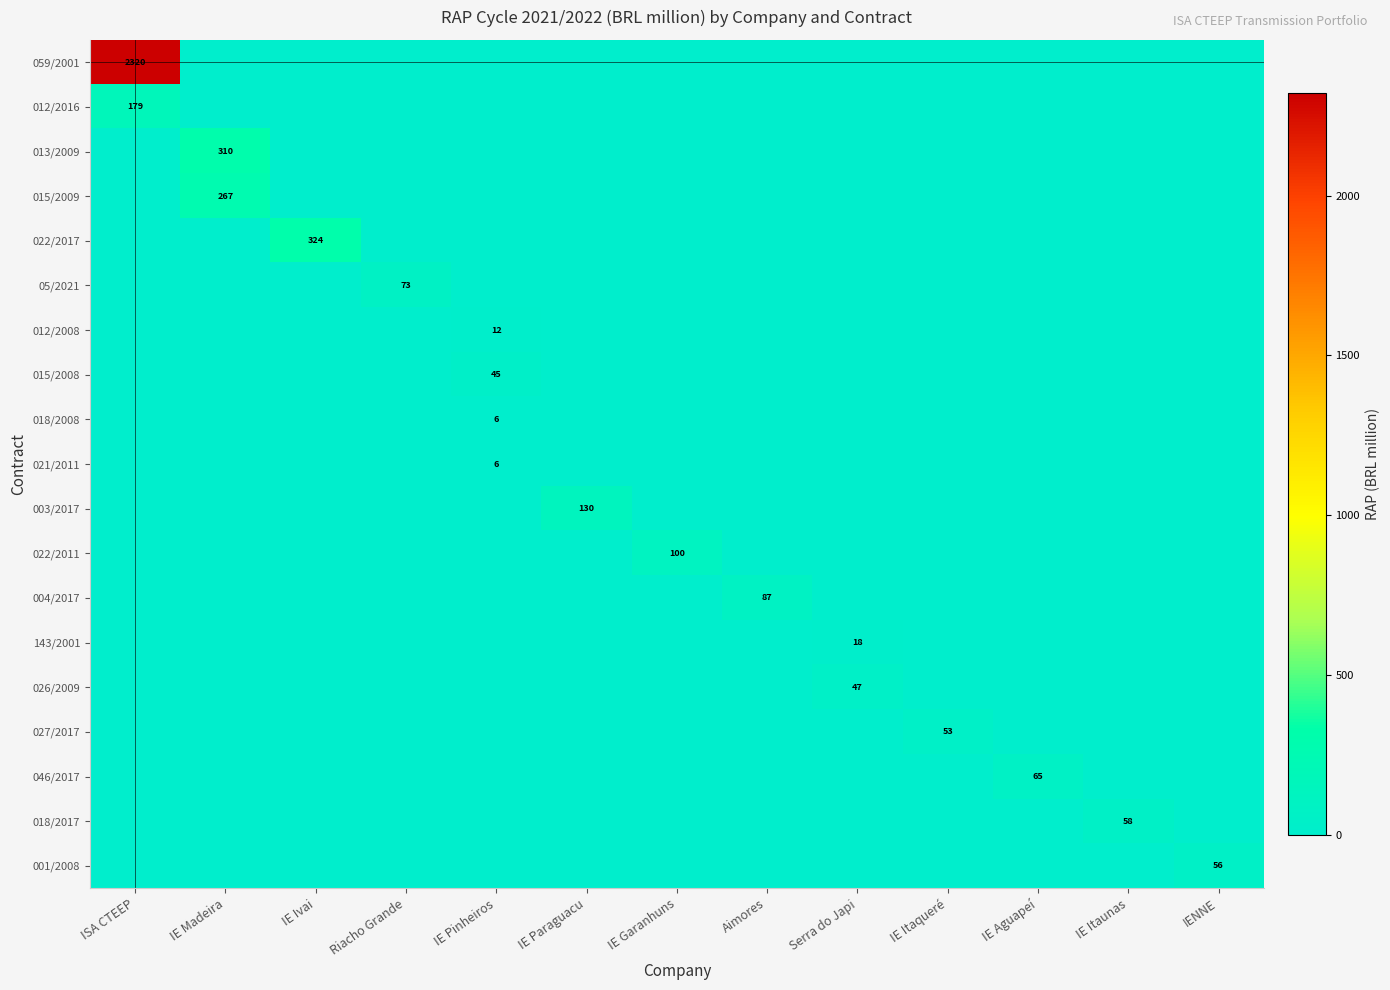

What is the total value across all series at IE Itaunas?

57.7